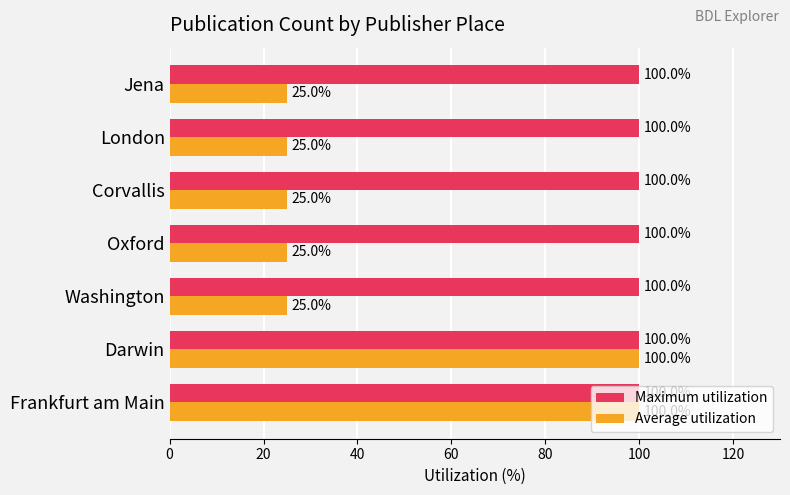

The Maximum utilization series shows 30 at London. True or false?

False